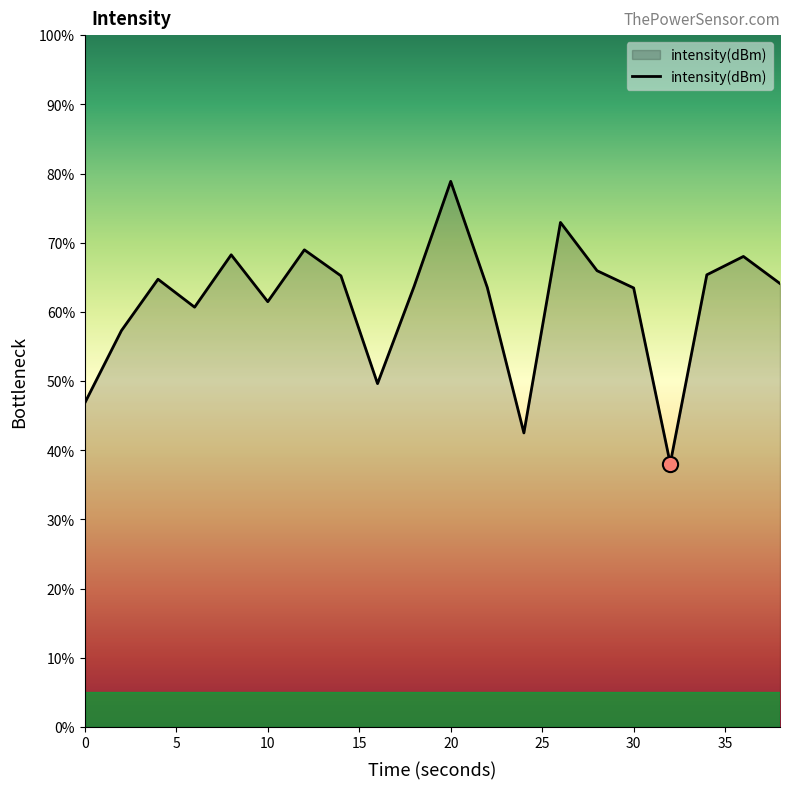

What is the minimum value shown in the chart?

38.1